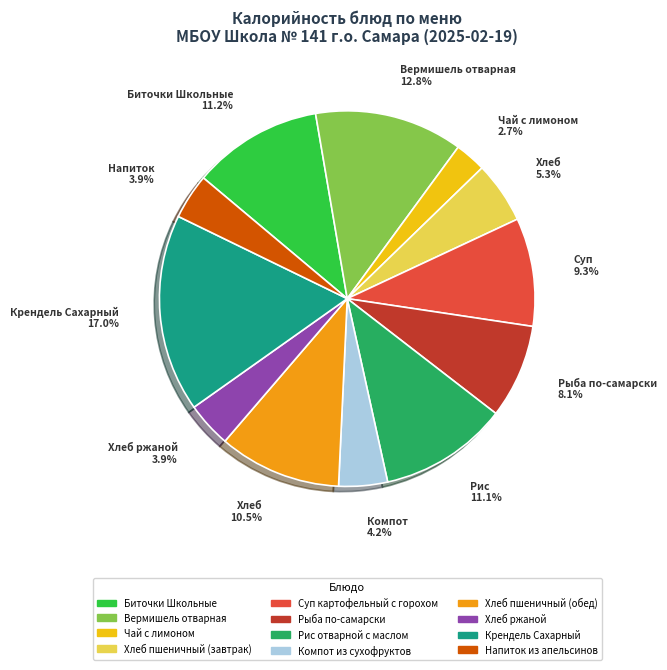

How much of the chart is everything except Суп картофельный с горохом?

90.7%